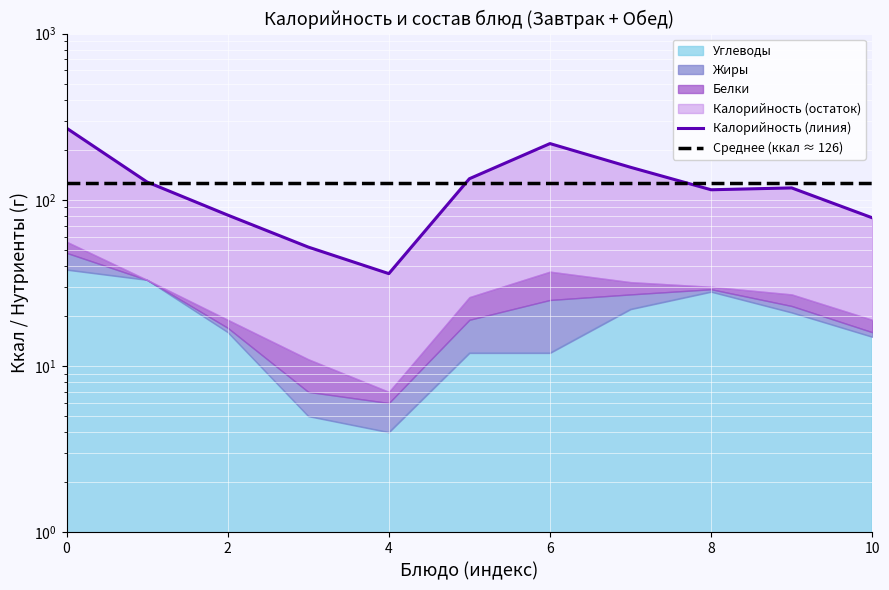

What is the label of the 1st point from the right?

10